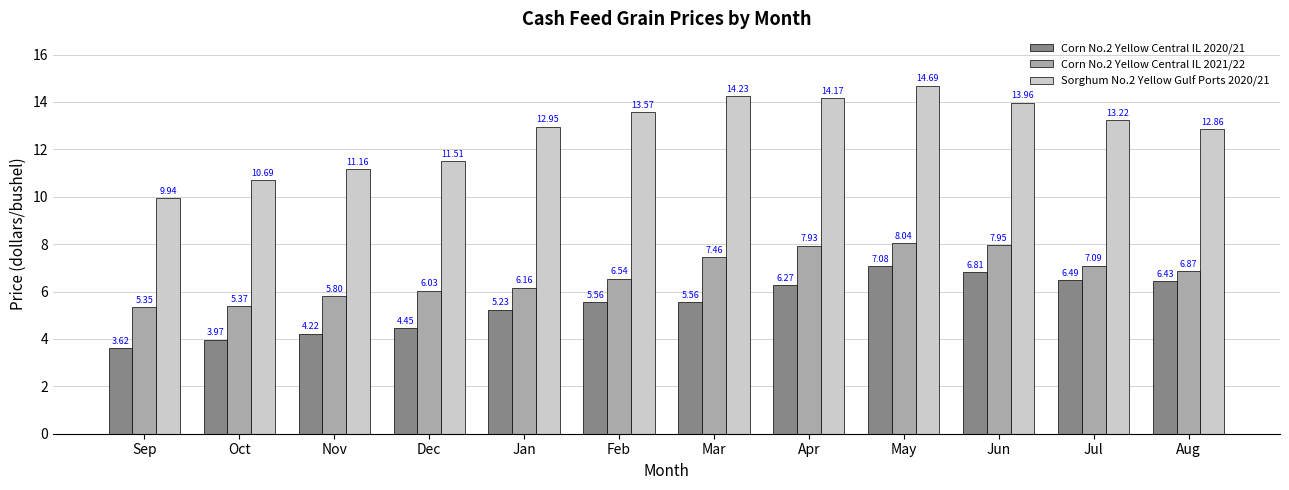

At Mar, list the series in order from largest to smallest.

Sorghum No.2 Yellow Gulf Ports 2020/21, Corn No.2 Yellow Central IL 2021/22, Corn No.2 Yellow Central IL 2020/21